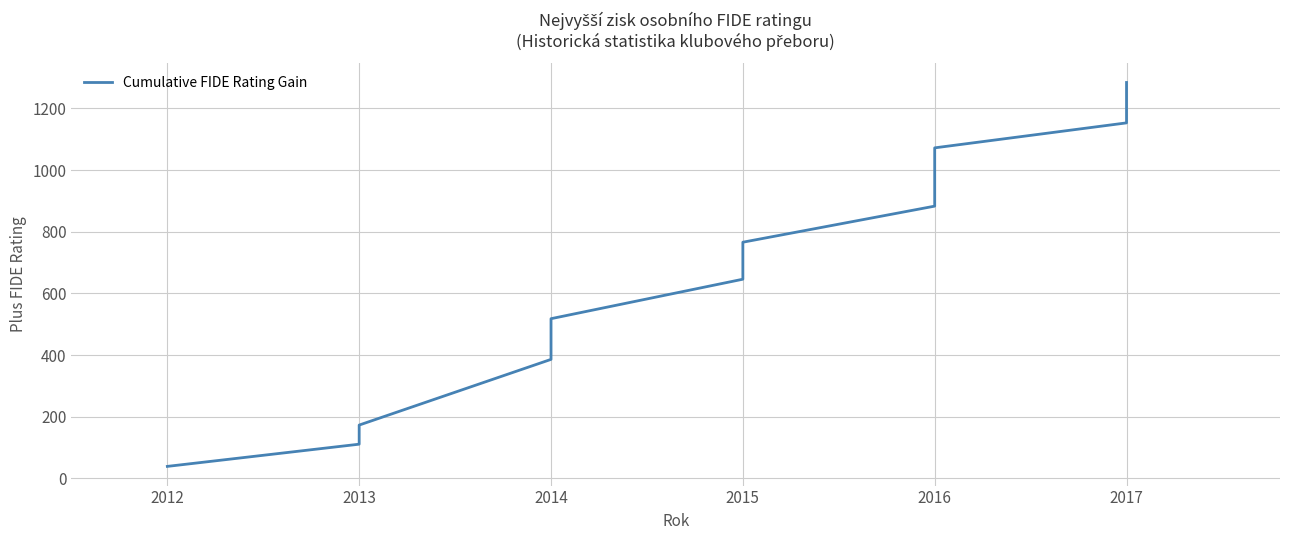

What is the approximate value at 2017, to the nearest 10?

1150